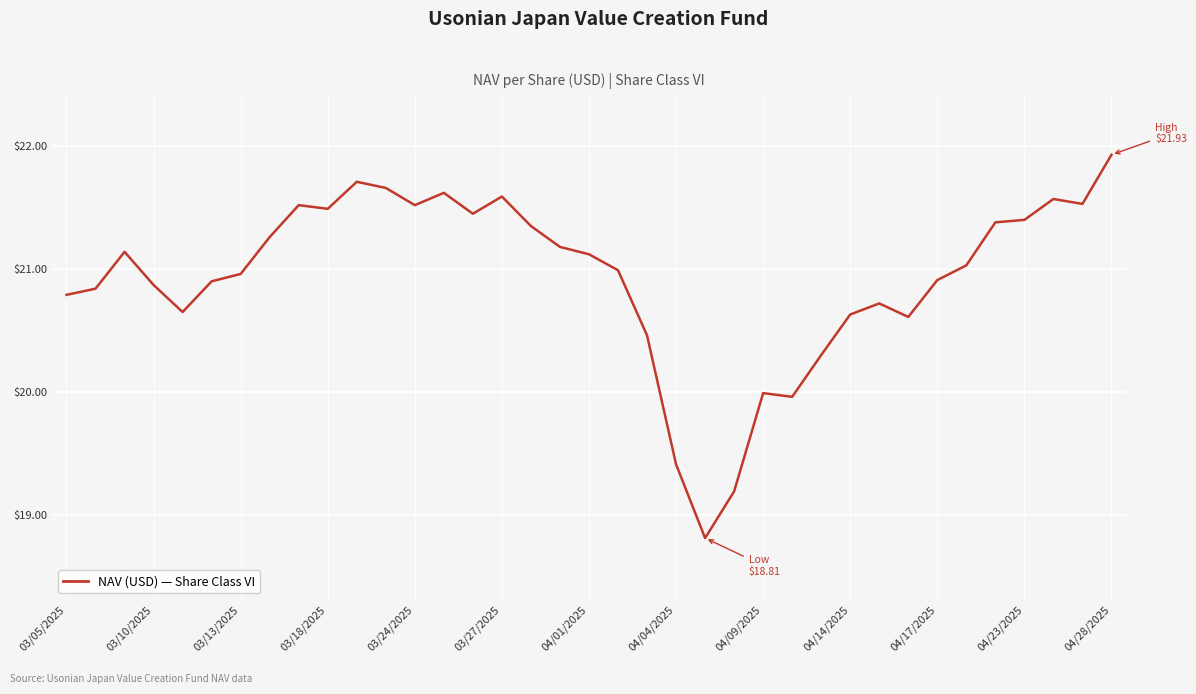

What is the minimum value shown in the chart?

18.8